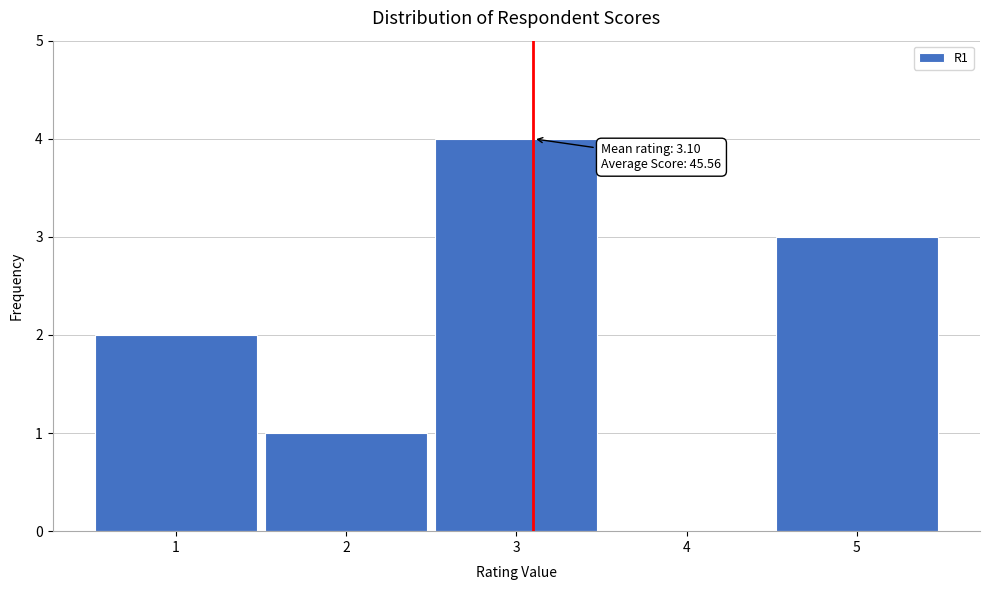

Reading left to right, extract all data points from this chart.

1=2	2=1	3=4	4=0	5=3